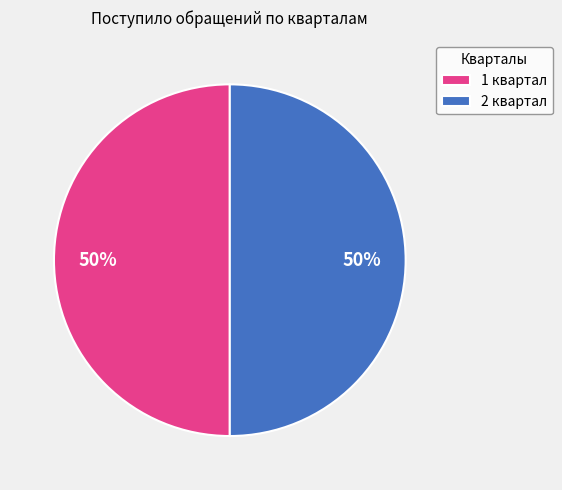

How many segments does this pie chart have?

2